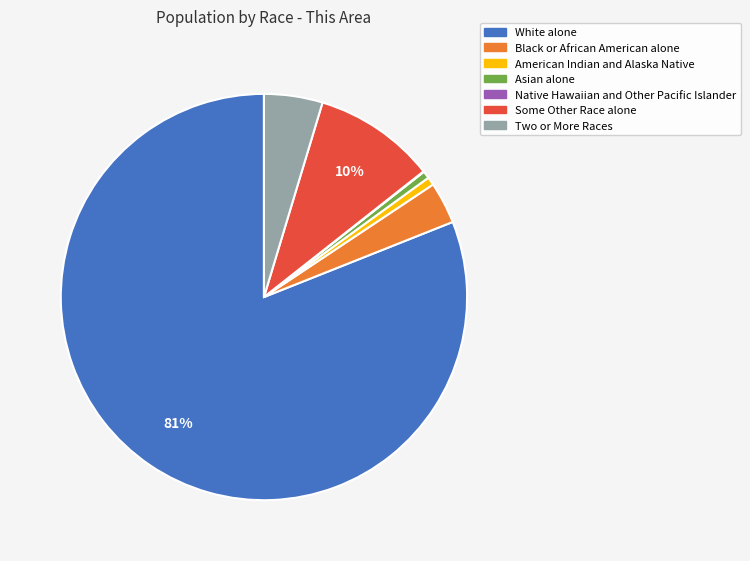

Between Black or African American alone and Two or More Races, which is larger?

Two or More Races